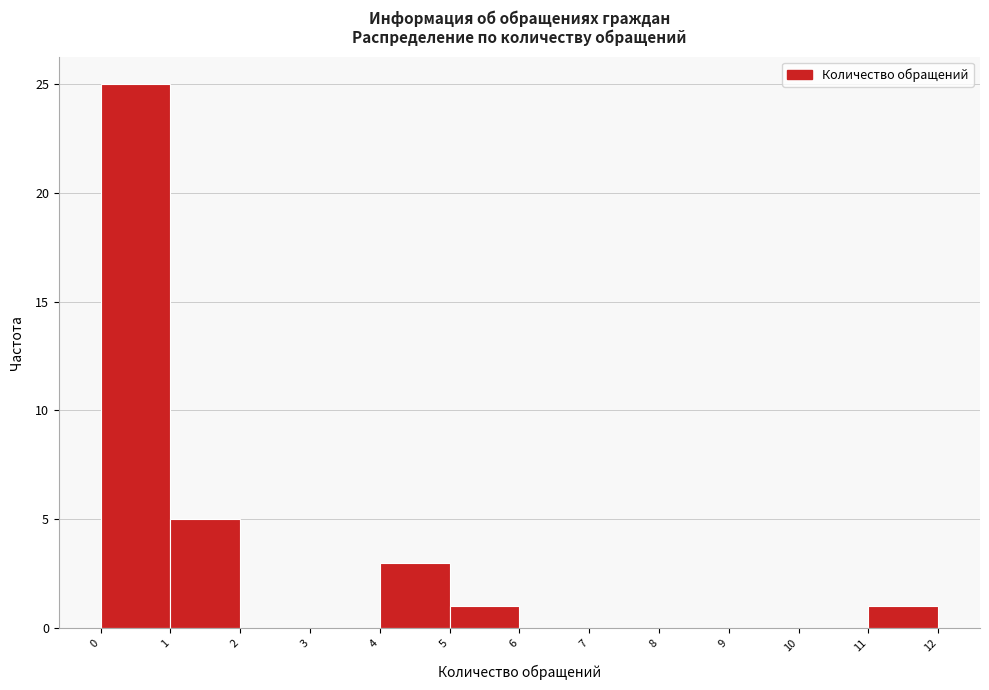

How tall is the bar that spans 11 to 12 on the x-axis? The values are not printed on the chart, so give them approximately, as read against the axis.

1